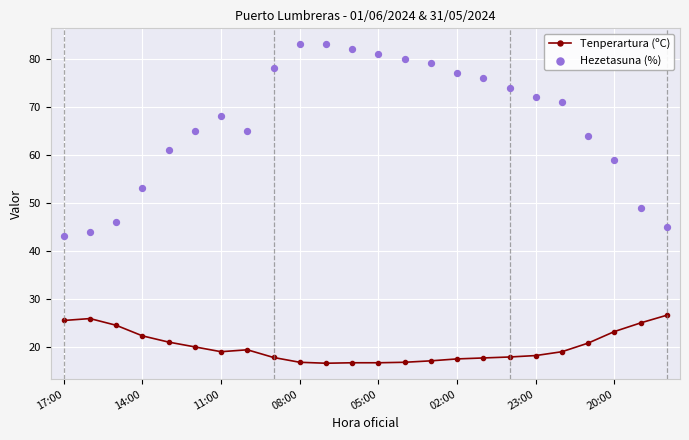

The value of Tenperartura (ºC) at 05:00 is 16.7. True or false?

True